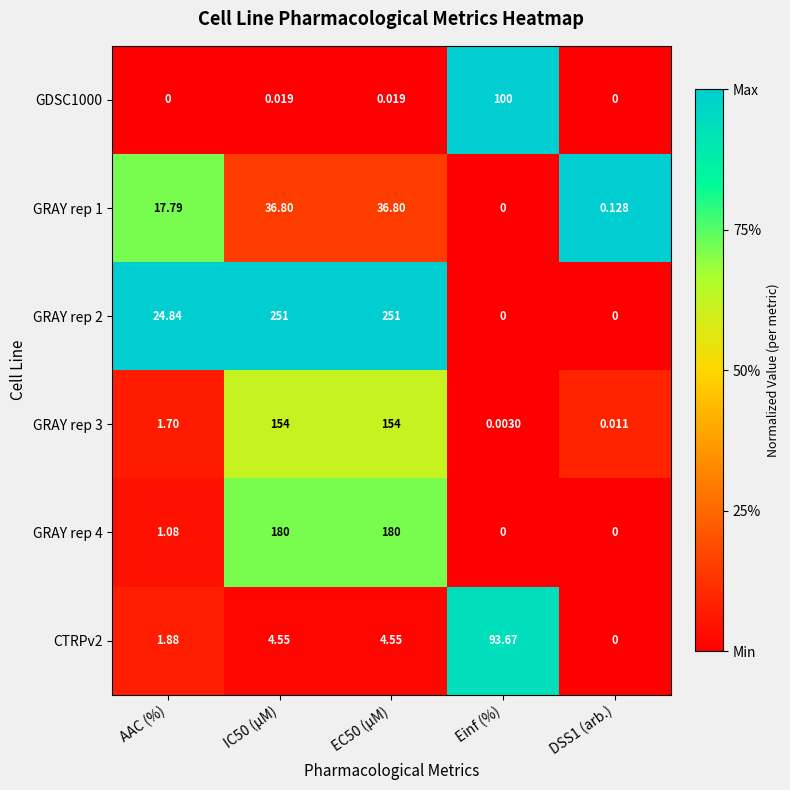

Which category has the lowest value in the GRAY rep 1 series?

Einf (%)